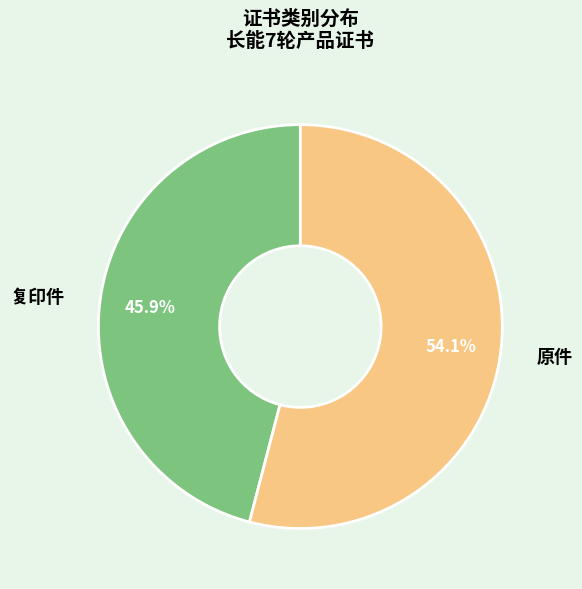

What is the largest slice in the pie chart?

原件